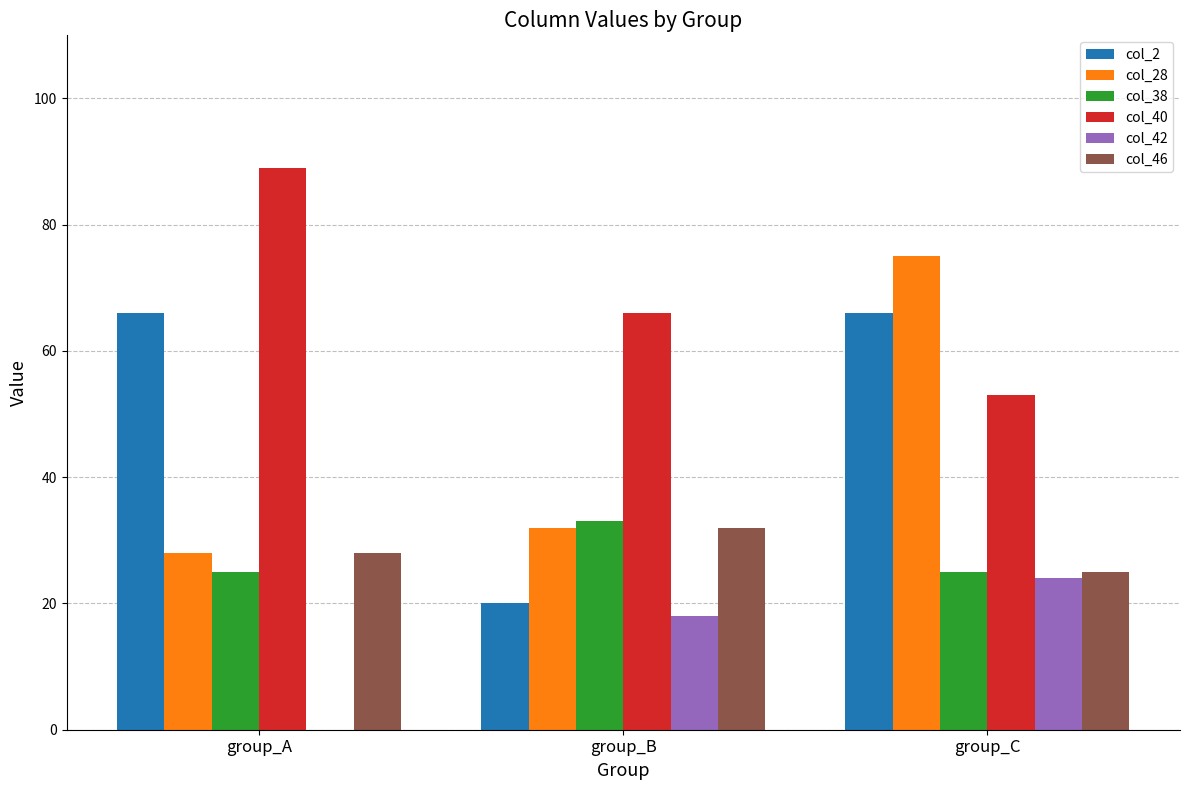

Reading left to right, what are all the values shown in this chart?

col_2: group_A=66	group_B=20	group_C=66
col_28: group_A=28	group_B=32	group_C=75
col_38: group_A=25	group_B=33	group_C=25
col_40: group_A=89	group_B=66	group_C=53
col_42: group_A=0	group_B=18	group_C=24
col_46: group_A=28	group_B=32	group_C=25